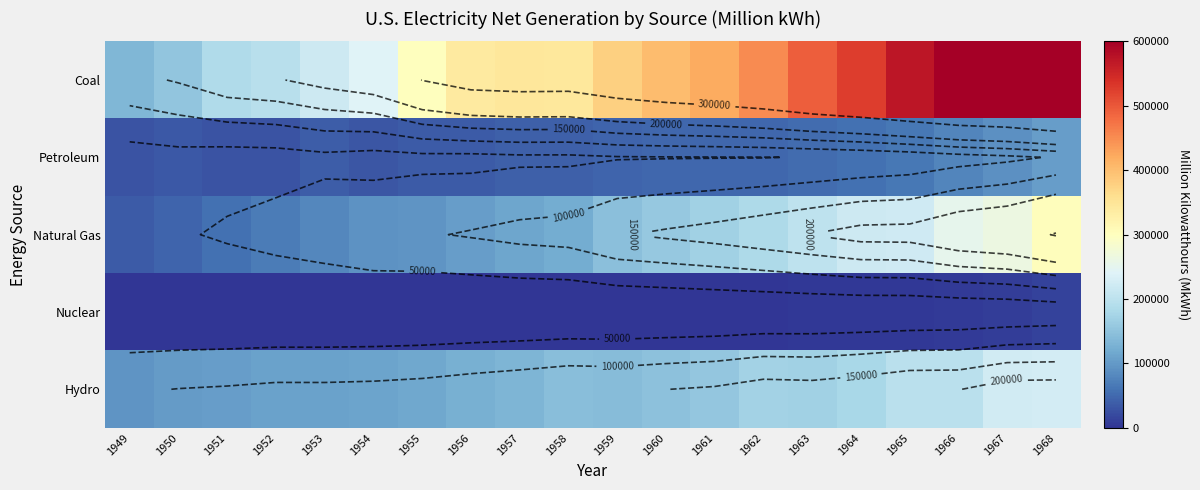

At how many categories does at least one series exceed 415882?

8